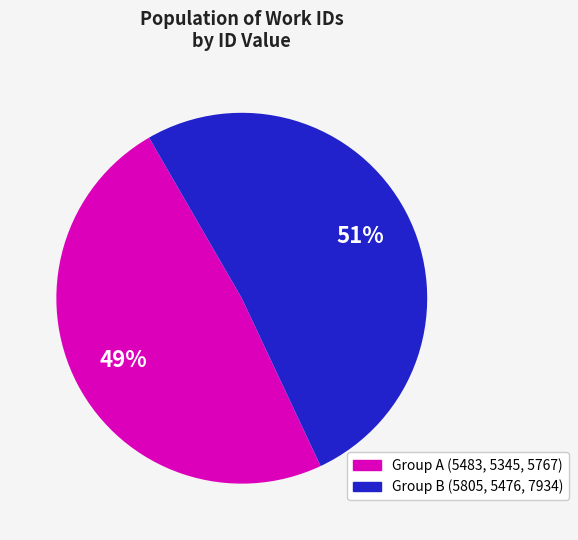

True or false: Group B (5805, 5476, 7934) accounts for 51% of the total.

True